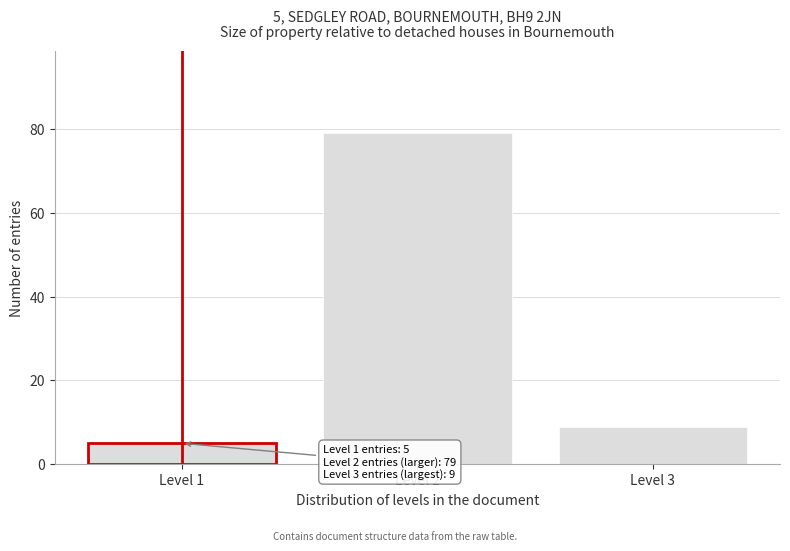

Reading right to left, list all the values displayed in this chart.

9	79	5